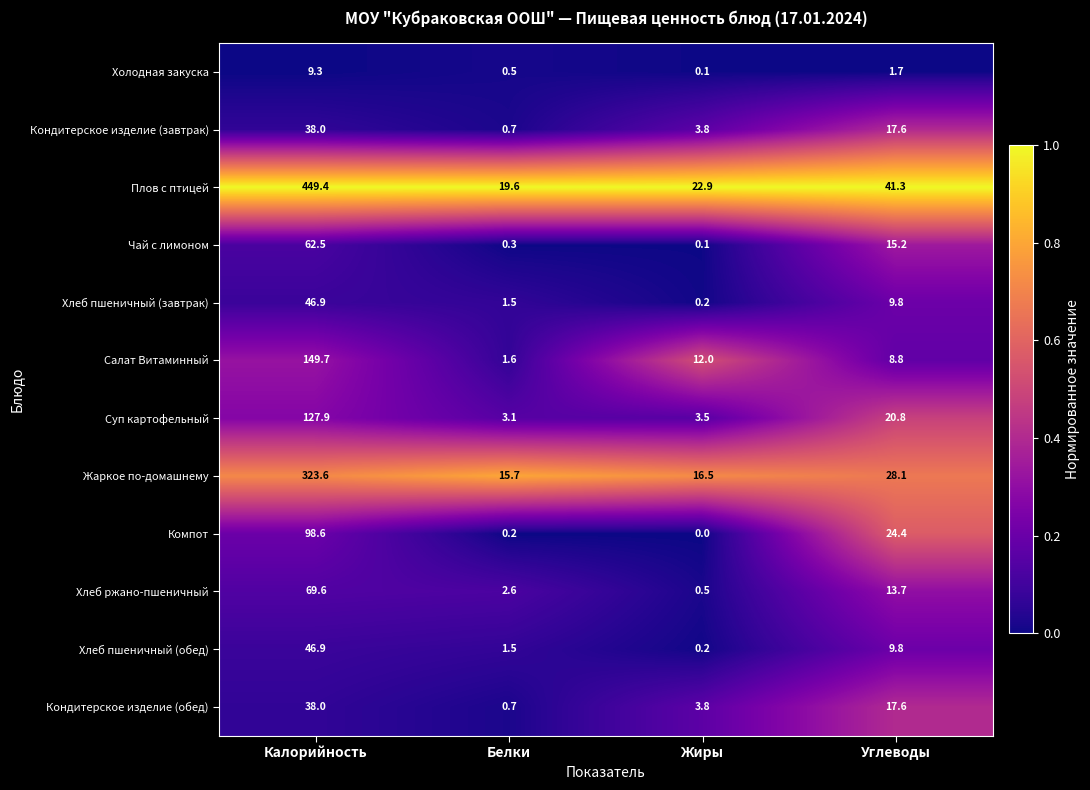

Which label corresponds to the largest value in the chart?

Калорийность